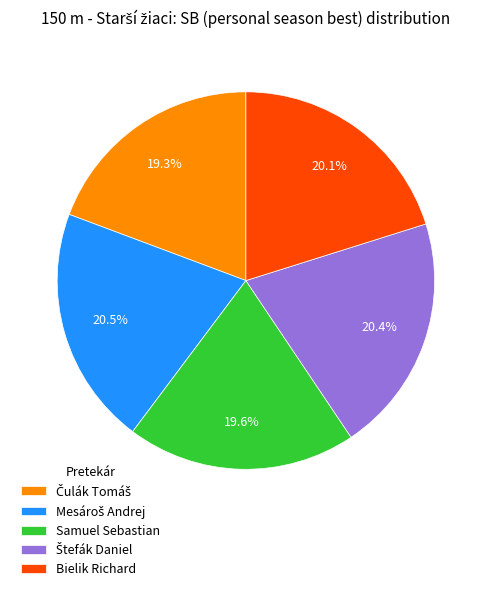

What portion of the pie excludes Samuel Sebastian?

80.4%